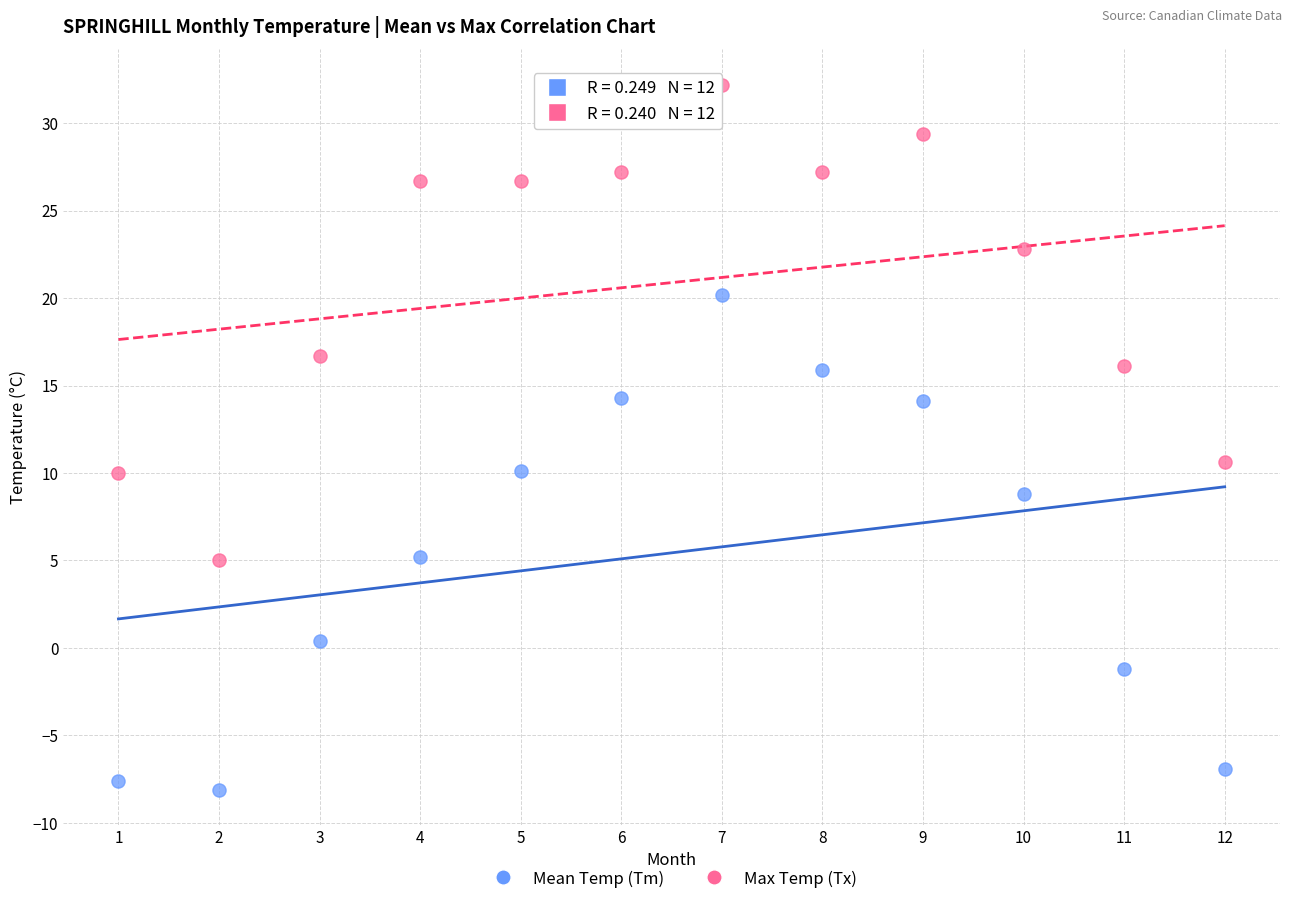

Which series has the widest spread of Y values?

Mean Temp (Tm)